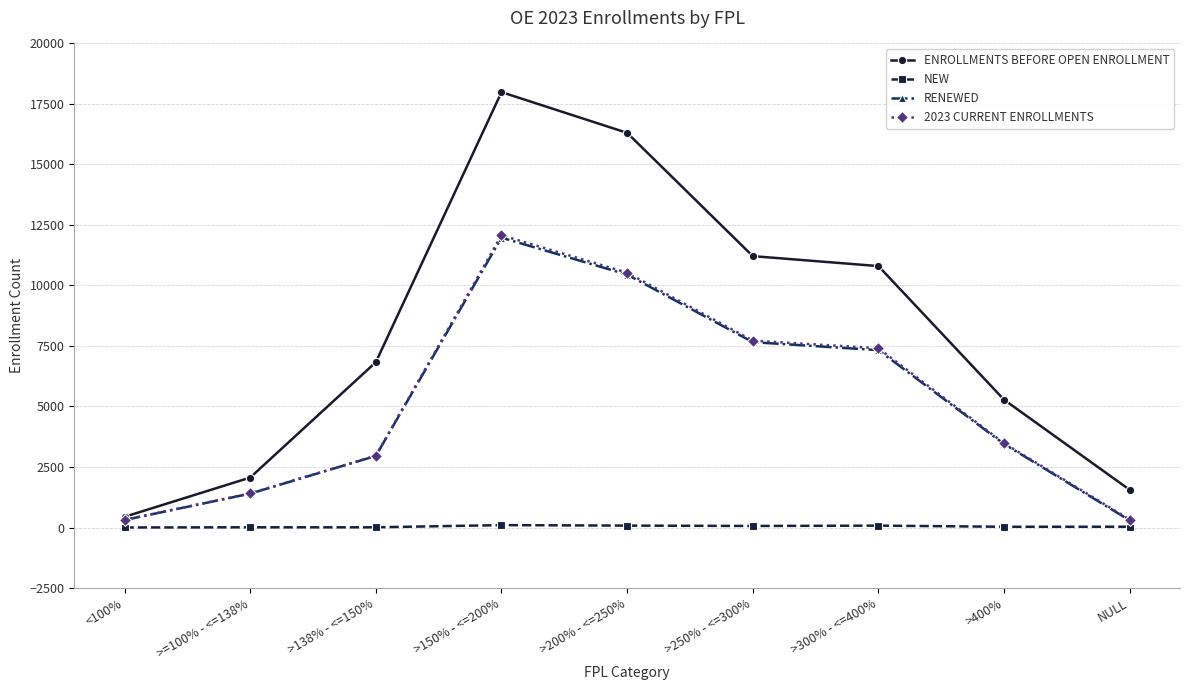

How many lines are shown in the chart?

4